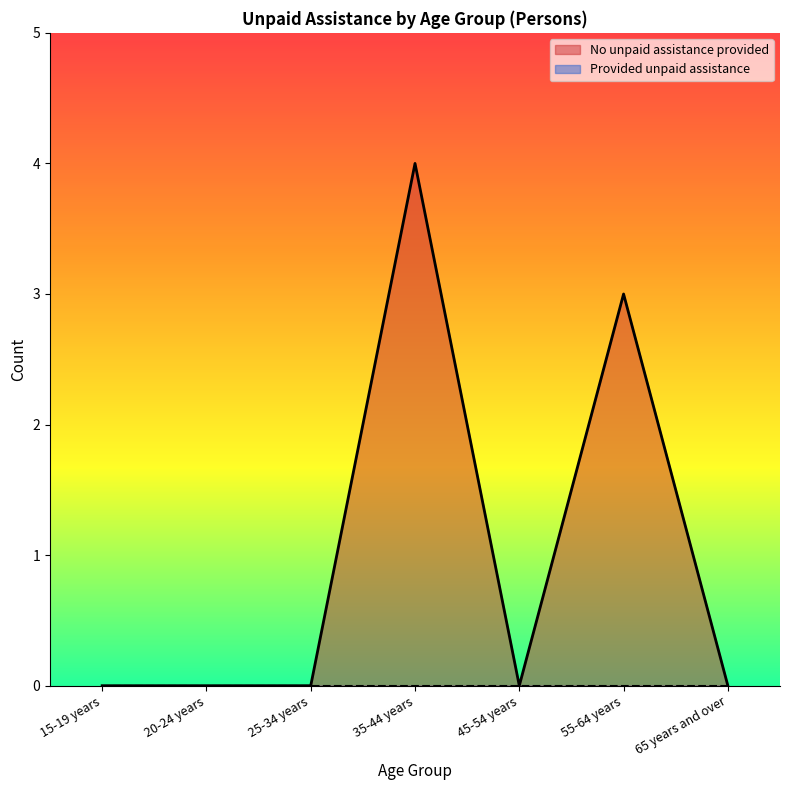

Where is the data nearest to the value 2?

55-64 years